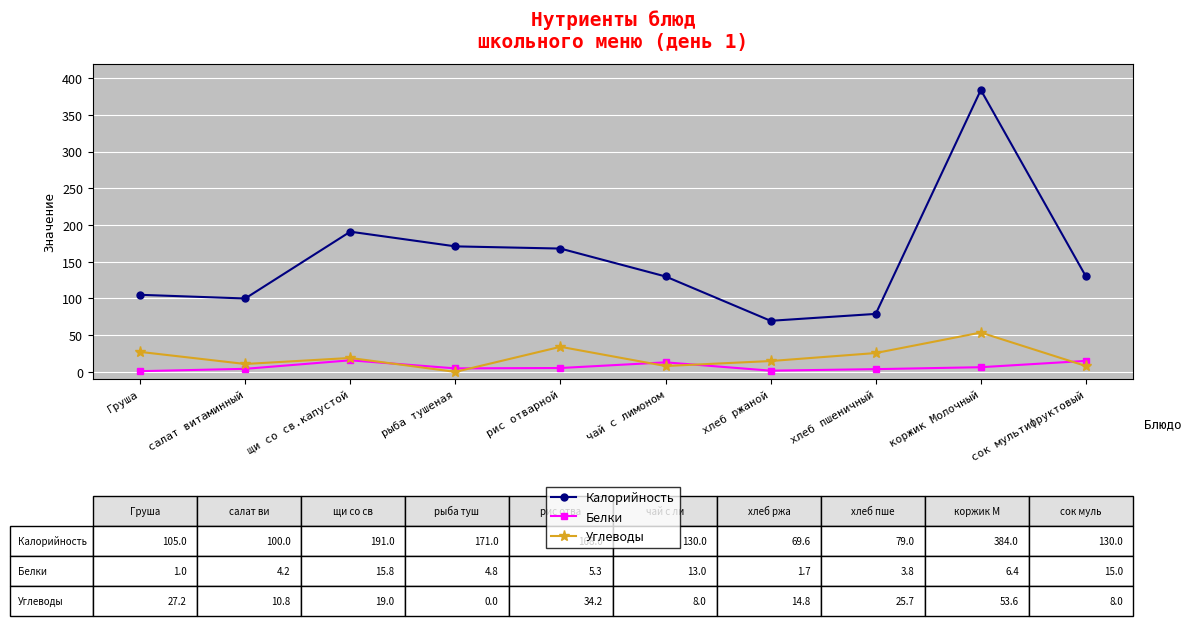

What is the highest value of the Белки series?

15.8